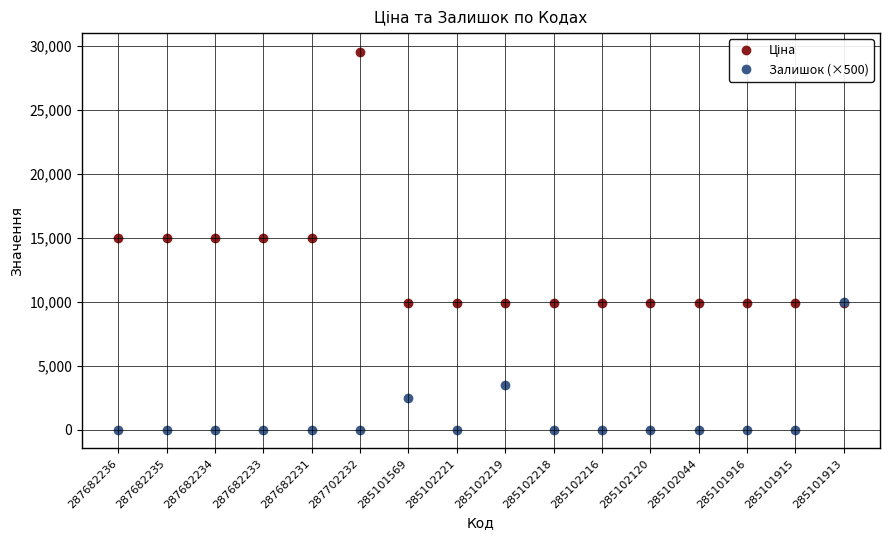

Does the chart display data point markers on the line(s)?

Yes